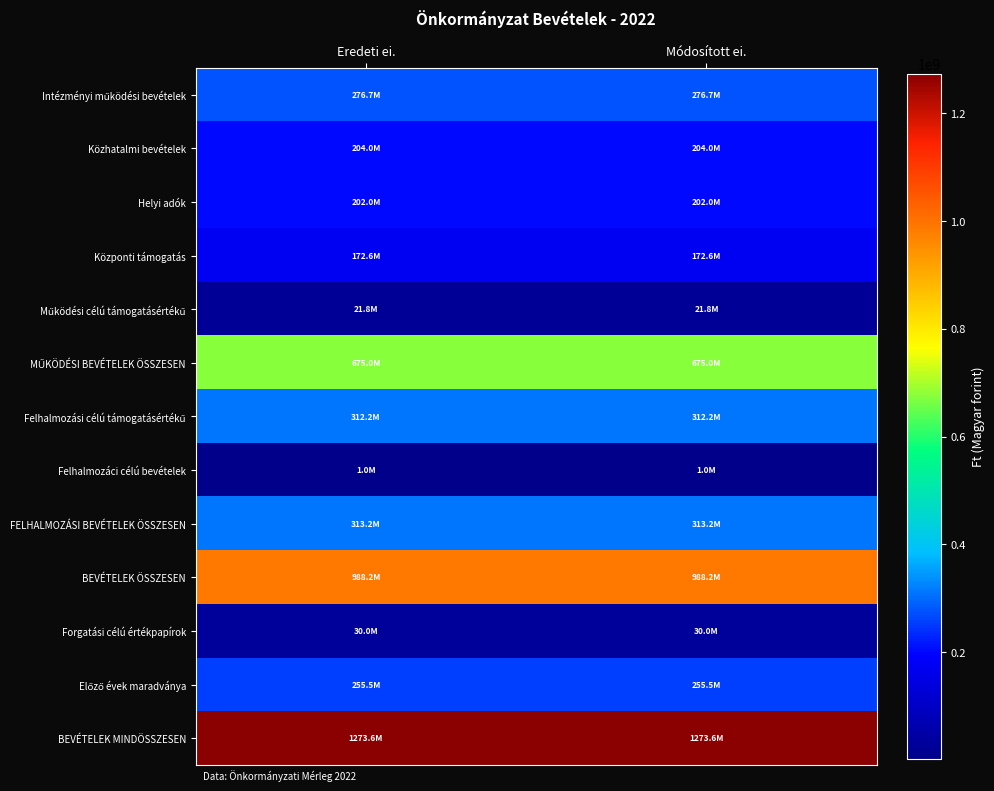

Rank the series by their maximum value, from lowest to highest.

Felhalmozáci célú bevételek, Működési célú támogatásértékű, Forgatási célú értékpapírok, Központi támogatás, Helyi adók, Közhatalmi bevételek, Előző évek maradványa, Intézményi működési bevételek, Felhalmozási célú támogatásértékű, FELHALMOZÁSI BEVÉTELEK ÖSSZESEN, MŰKÖDÉSI BEVÉTELEK ÖSSZESEN, BEVÉTELEK ÖSSZESEN, BEVÉTELEK MINDÖSSZESEN